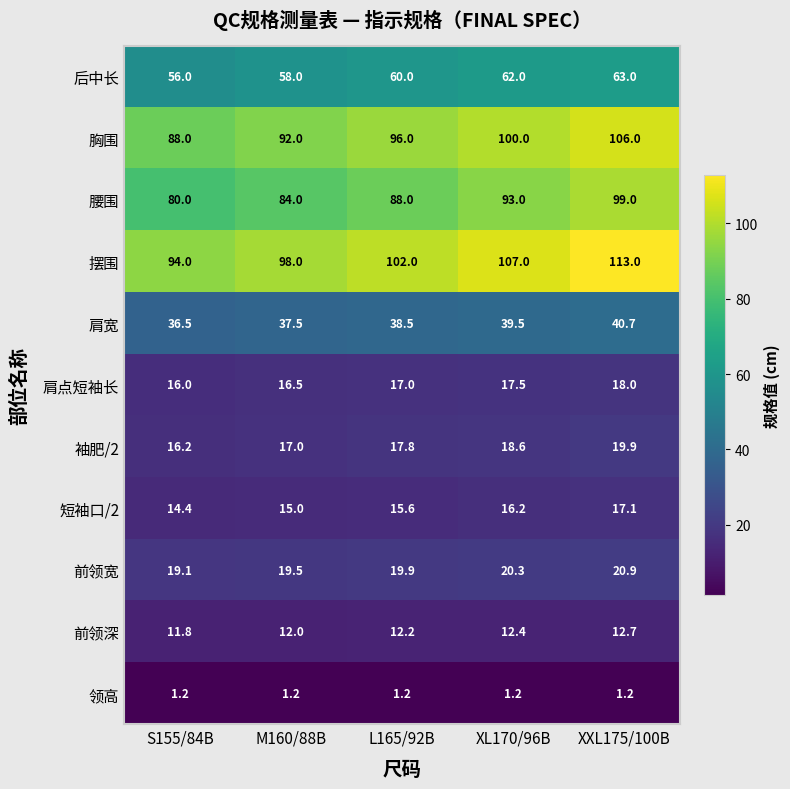

Which category has the lowest value in the 袖肥/2 series?

S155/84B